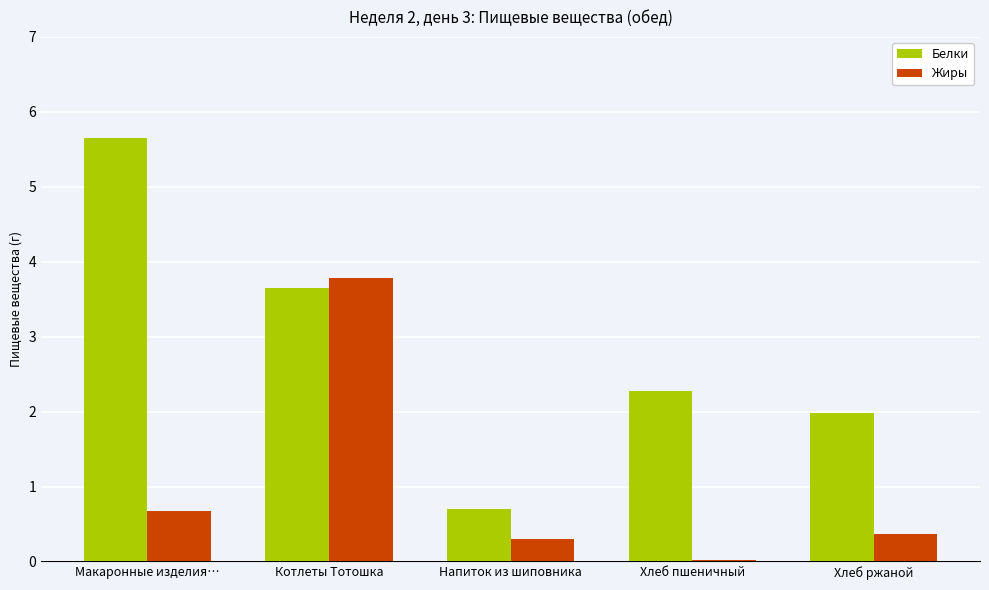

The value of Жиры at Макаронные изделия… is 0.3. True or false?

False